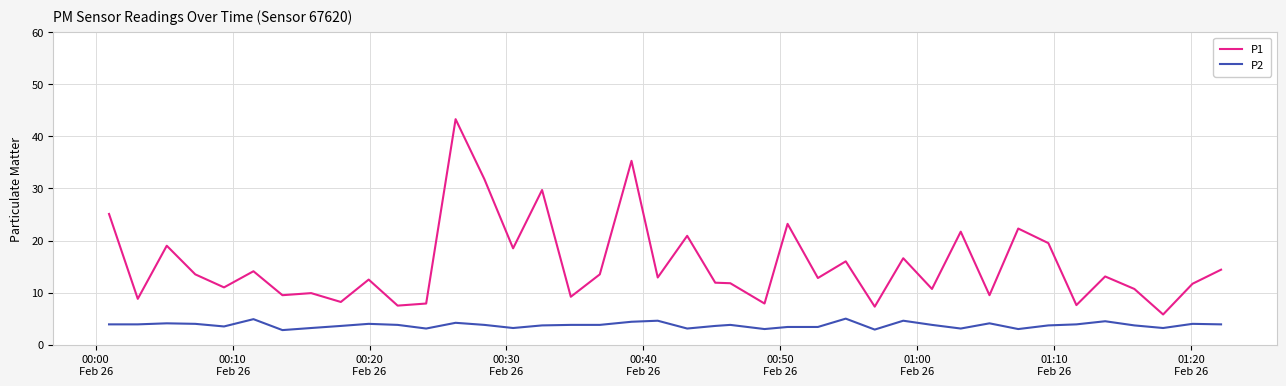

Rank the series by their average value, from lowest to highest.

P2, P1